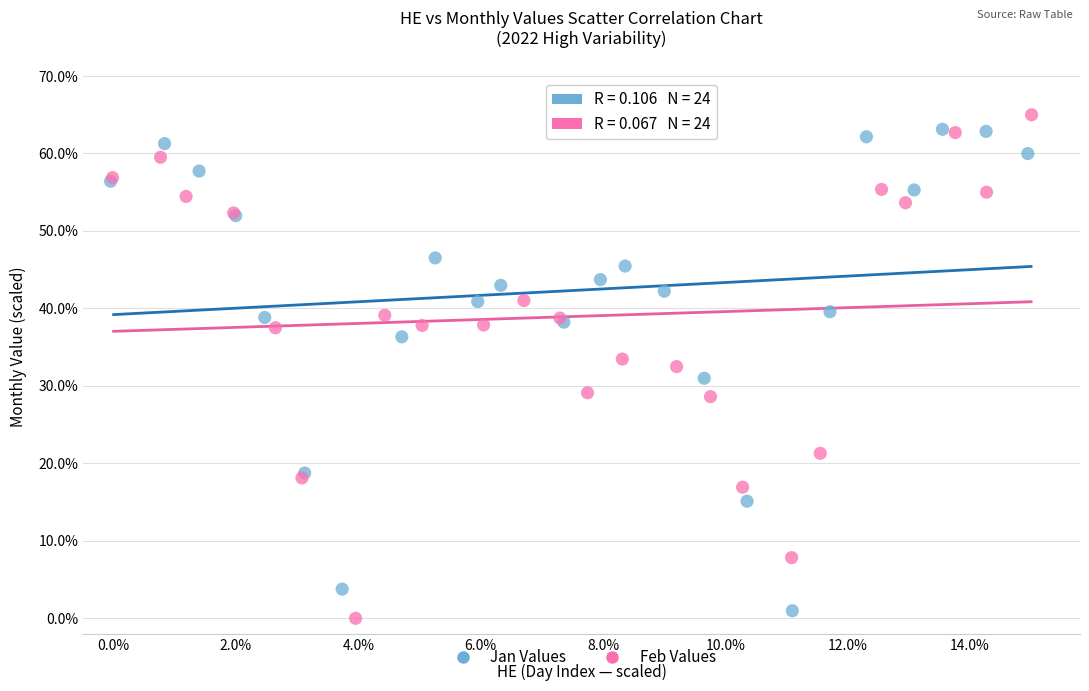

What are all the series names shown in the legend?

Jan Values, Feb Values